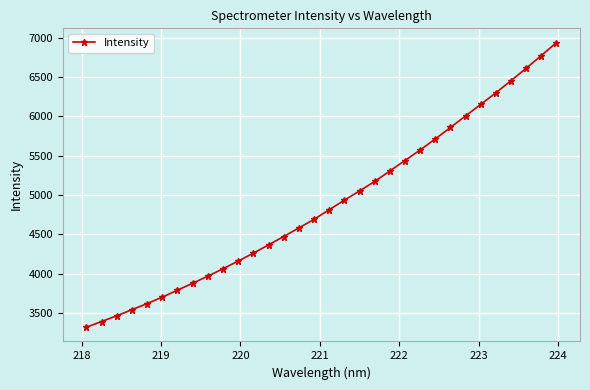

Reading right to left, transcribe all the data shown in this chart.

6939.2	6774.4	6613.0	6455.4	6300.9	6153.4	6006.9	5860.1	5714.5	5574.0	5440.2	5307.0	5173.7	5053.7	4935.9	4814.5	4692.5	4583.3	4474.1	4367.5	4263.0	4162.0	4064.8	3970.3	3880.5	3792.7	3703.8	3622.1	3544.5	3466.7	3393.8	3321.4